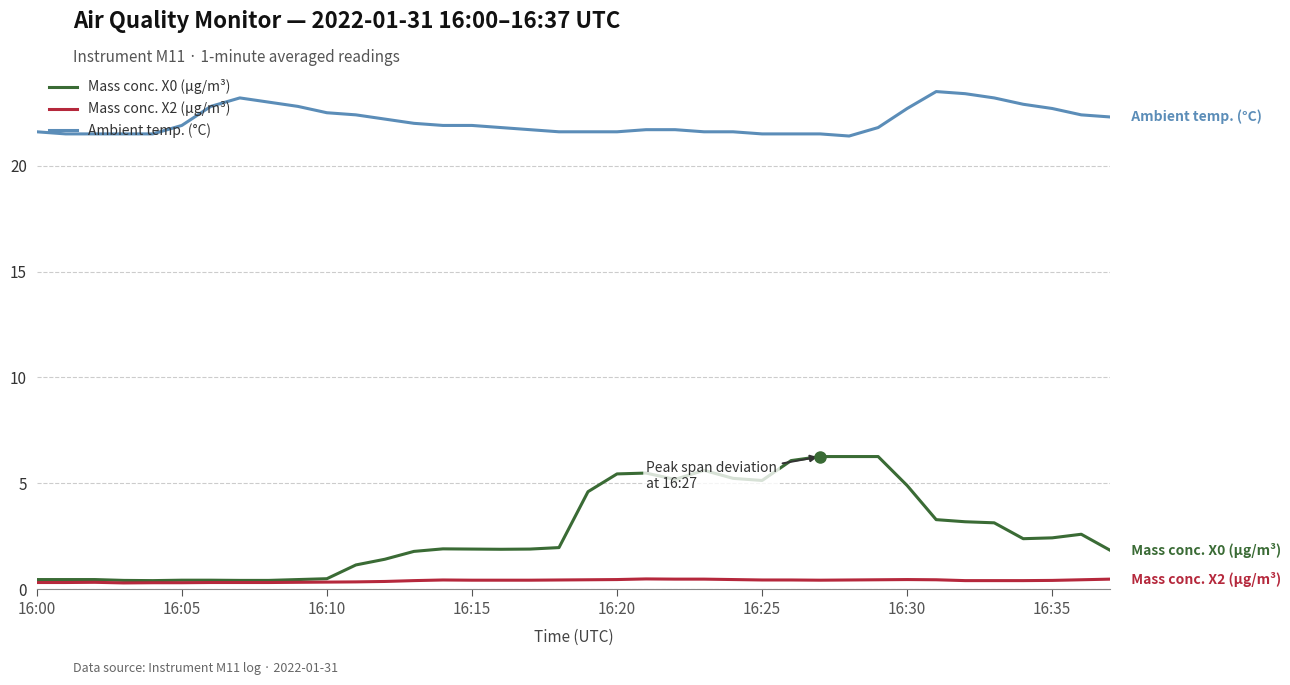

Which series has the widest spread of values?

Mass conc. X0 (μg/m³)